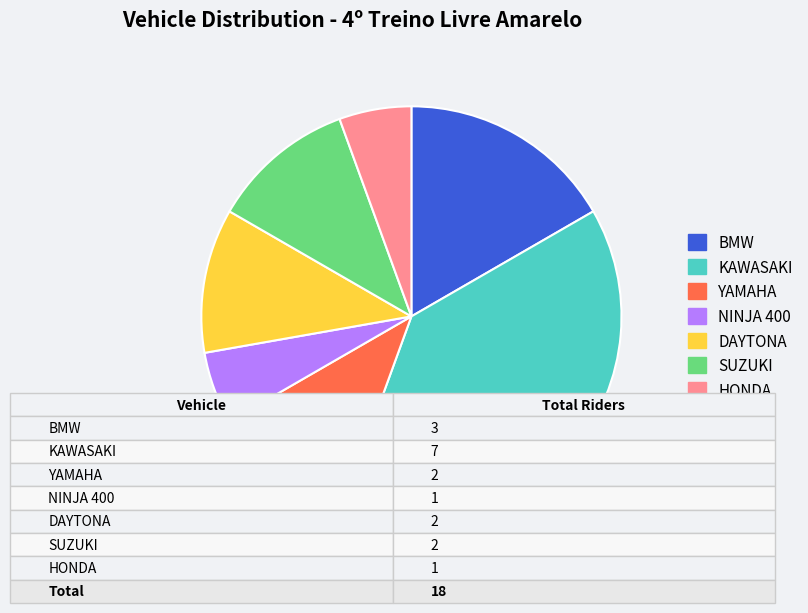

Count the number of slices in the pie.

7